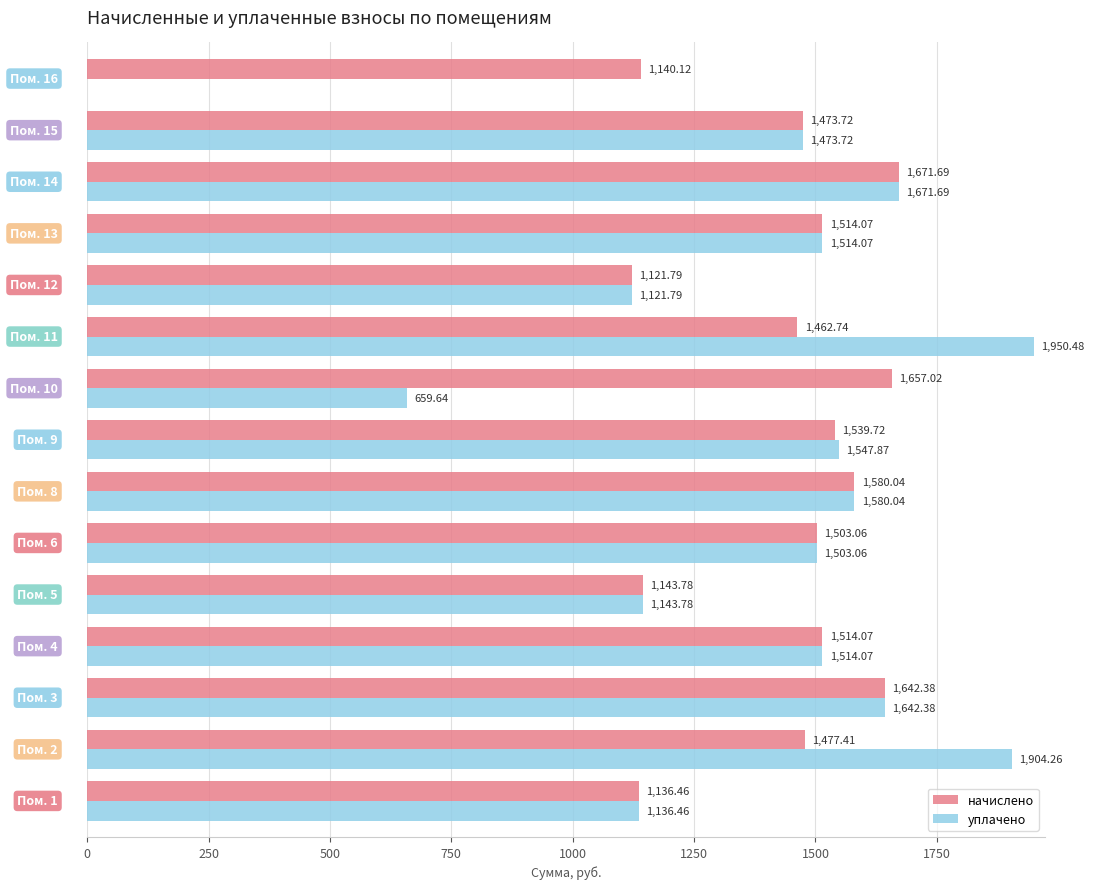

What is the sum of all начислено values?

21578.1